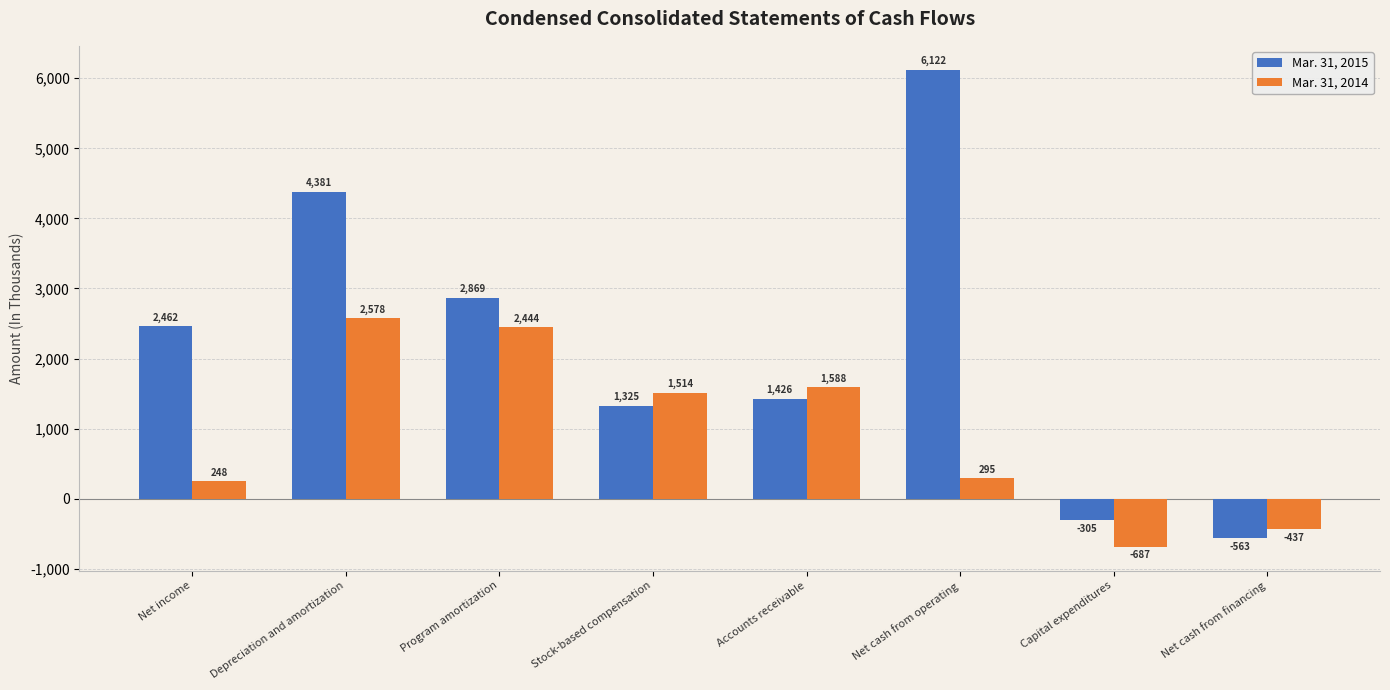

What is the difference between the highest and lowest values at Accounts receivable?

162